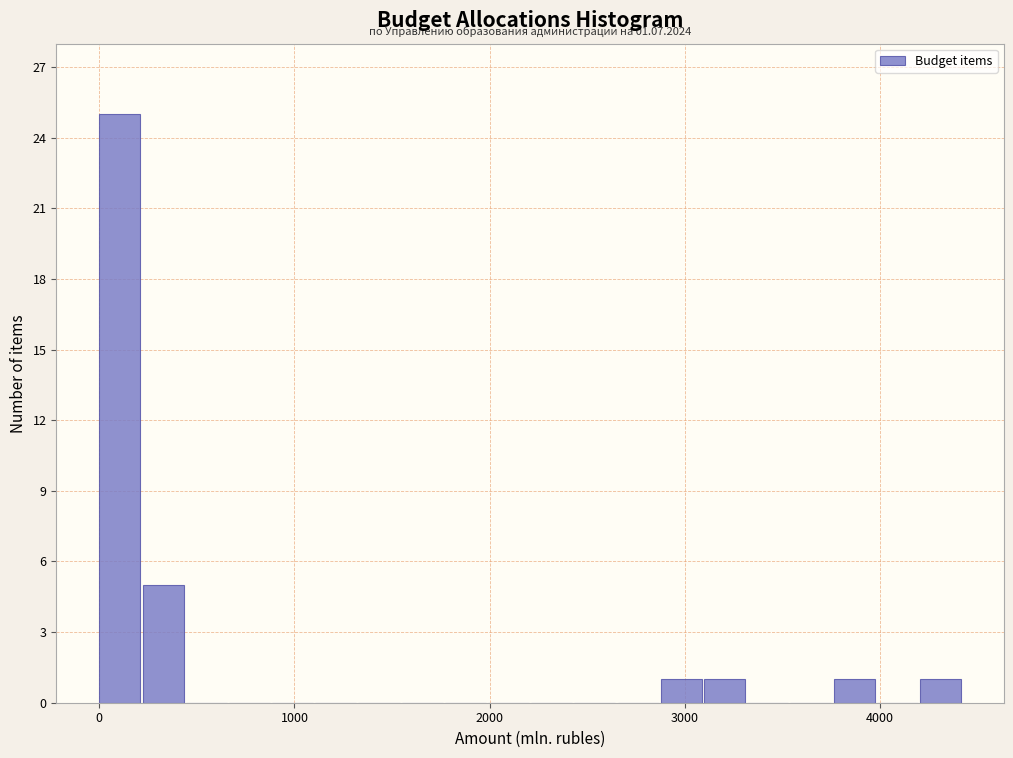

Around what value on the x-axis is the tallest bar? Give the approximate position of its centre, as read against the axis.

100